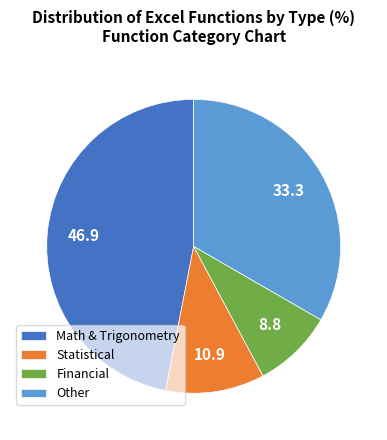

Rank the categories by value from highest to lowest.

Math & Trigonometry, Other, Statistical, Financial